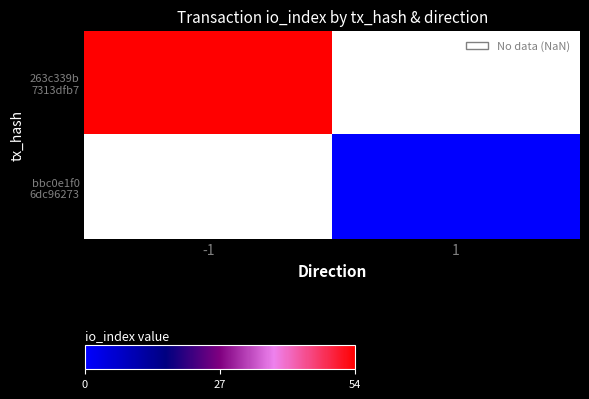

Rank the series by their maximum value, from highest to lowest.

263c339b 7313dfb7, bbc0e1f0 6dc96273